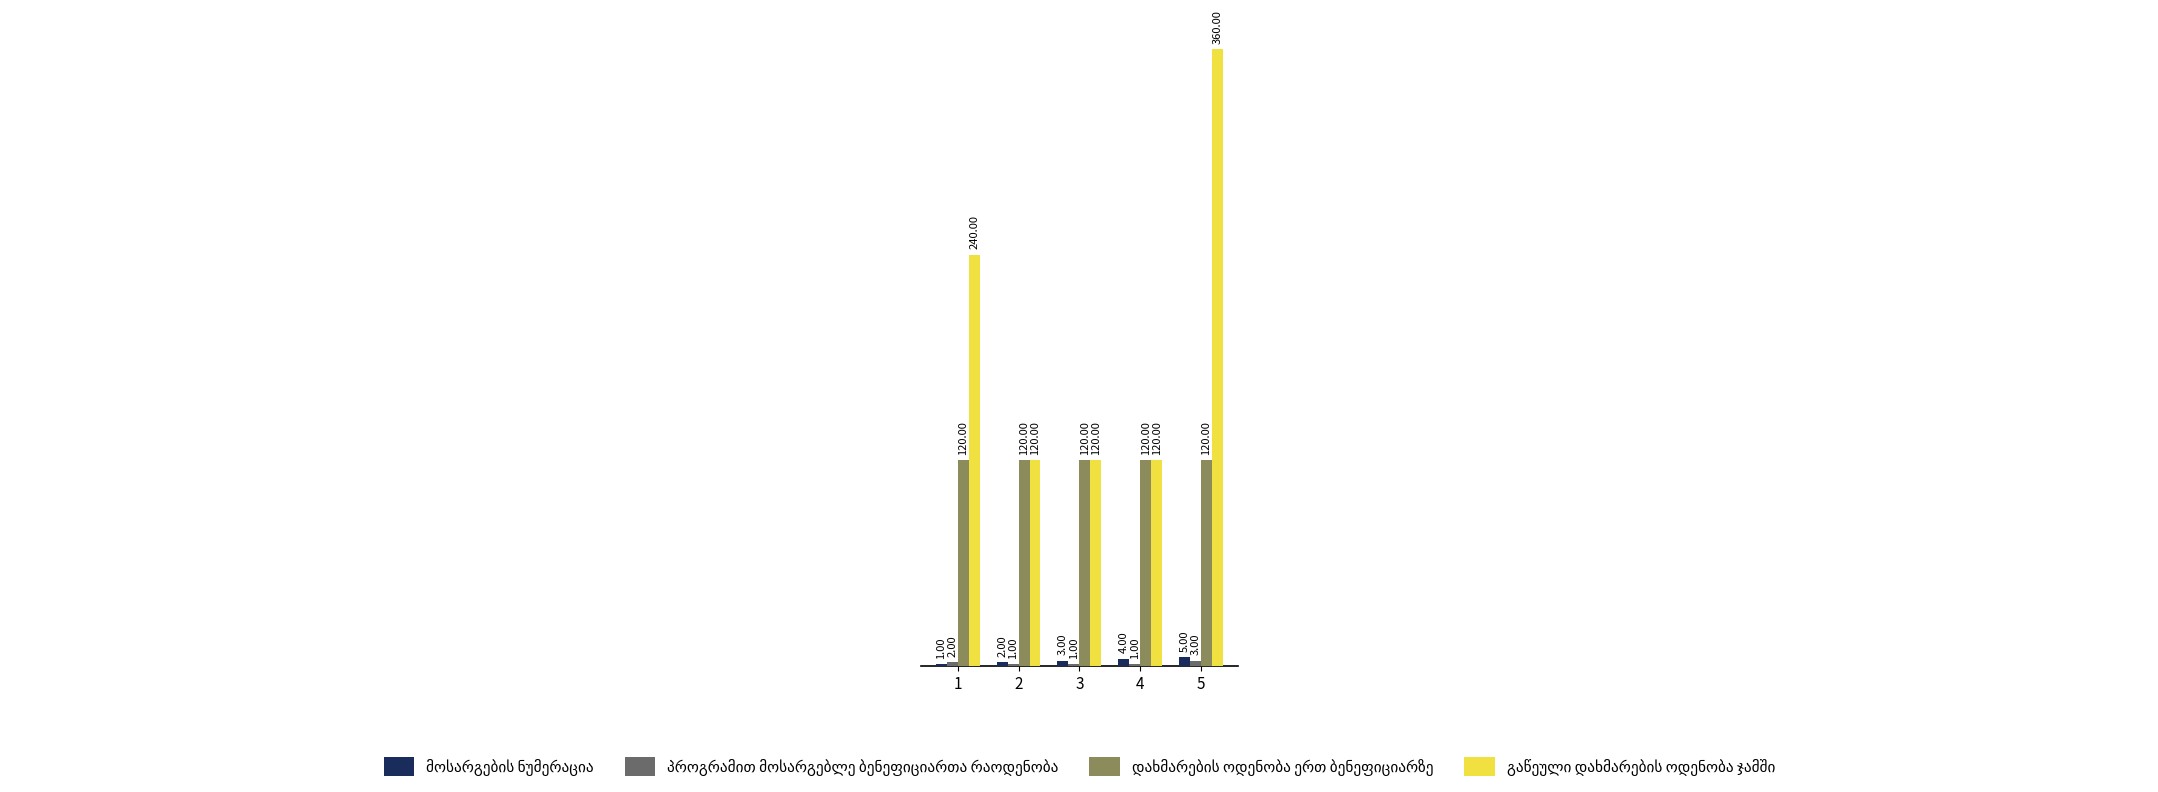

What is the total value across all series at 1?

363